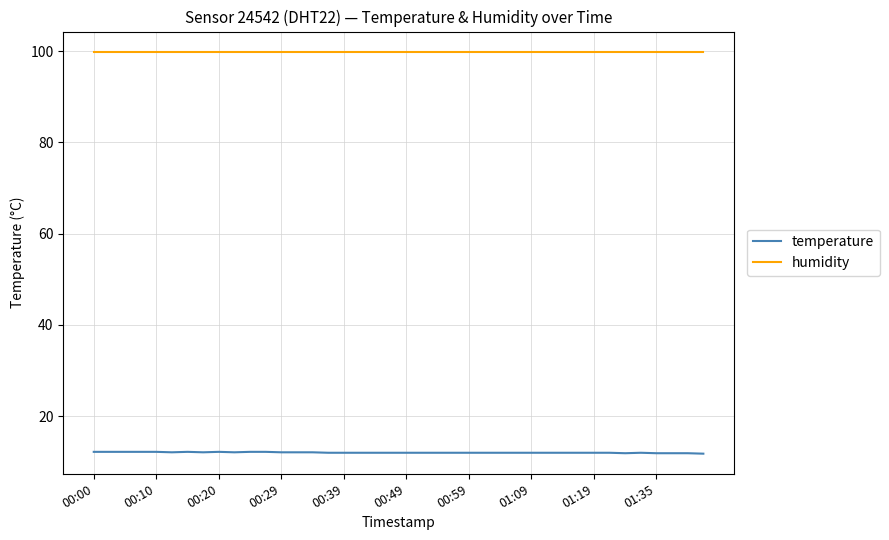

Which series has the largest total across all categories?

humidity